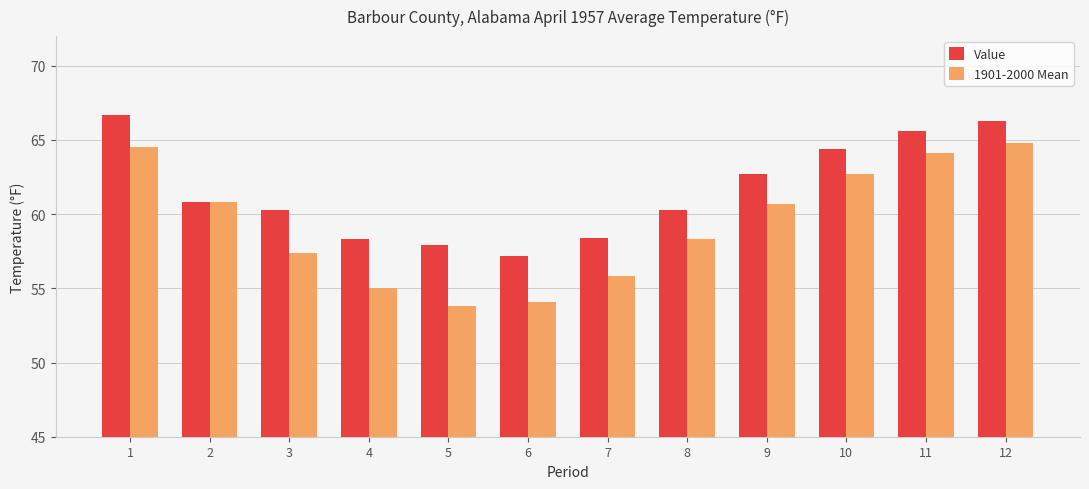

Is it true that 1901-2000 Mean equals 97.5 at 12?

False